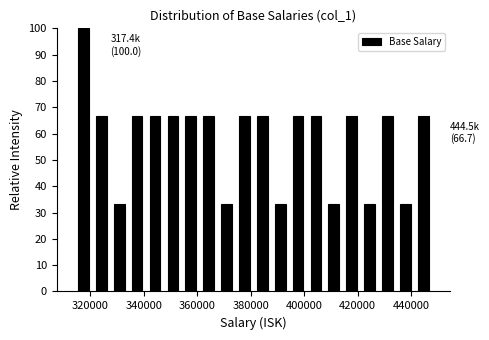

Read against the x-axis, roughly where is the centre of the tallest bar?

318000